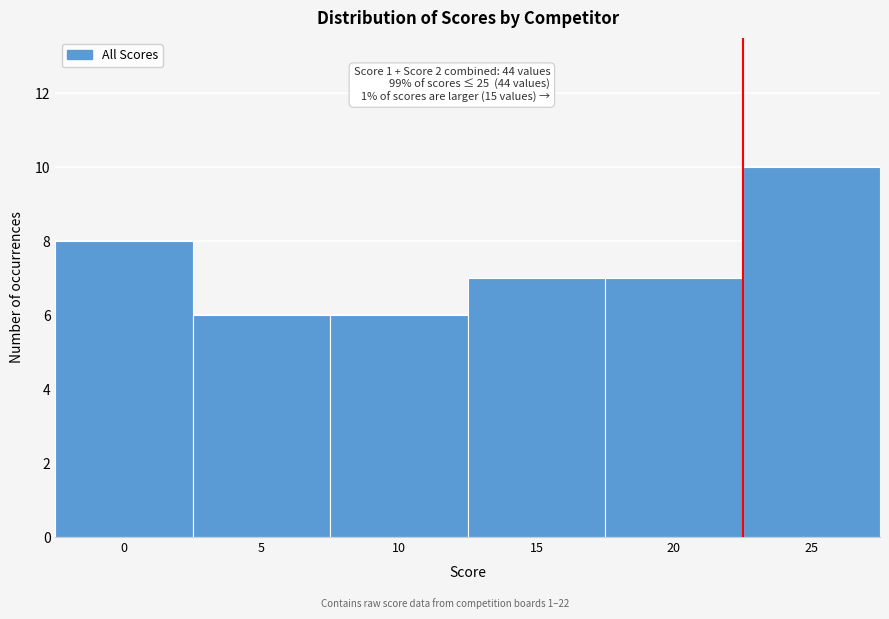

Reading left to right, what are all the values shown in this chart?

0=8	5=6	10=6	15=7	20=7	25=10